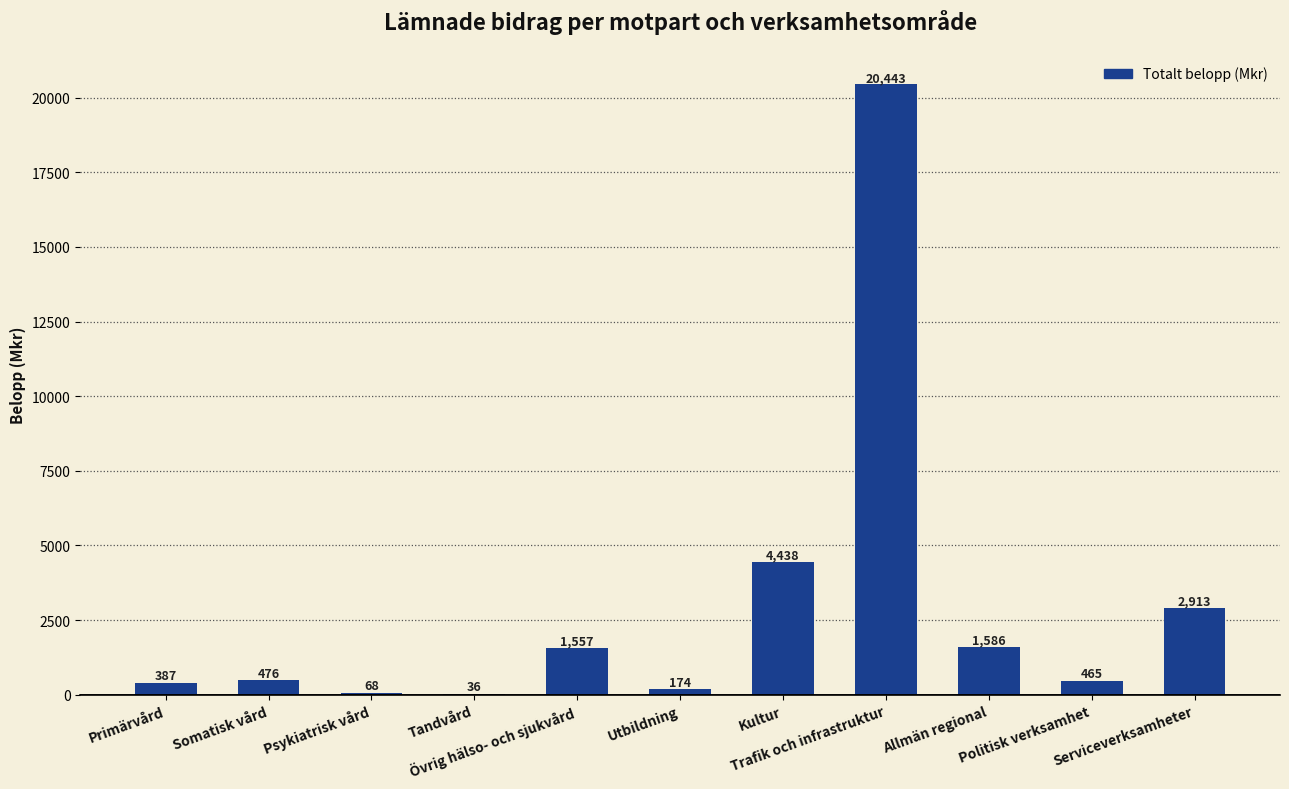

What is the difference between the values at Primärvård and Utbildning?

213